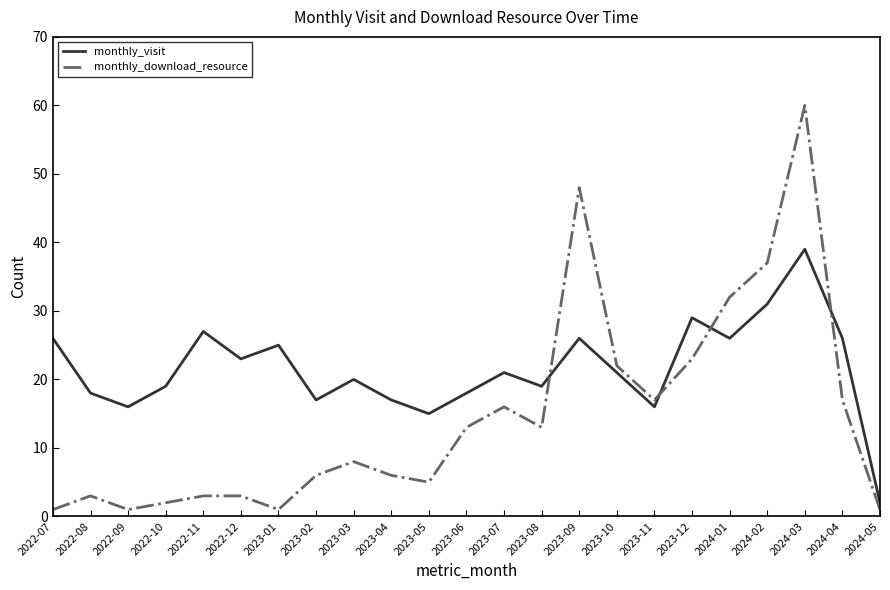

Which category has the highest value in the monthly_visit series?

2024-03